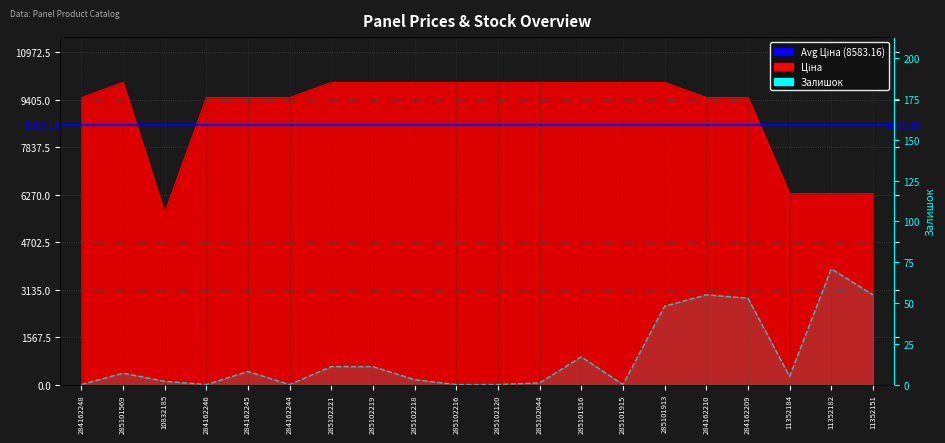

What is the highest value of the Залишок series?

71.0